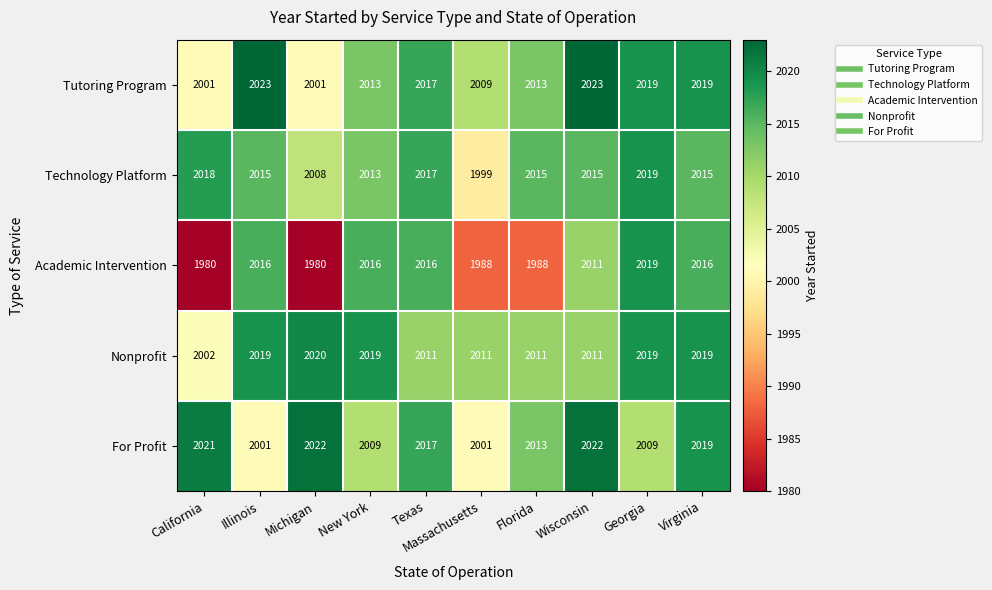

What is the approximate value of Technology Platform at California?

2018